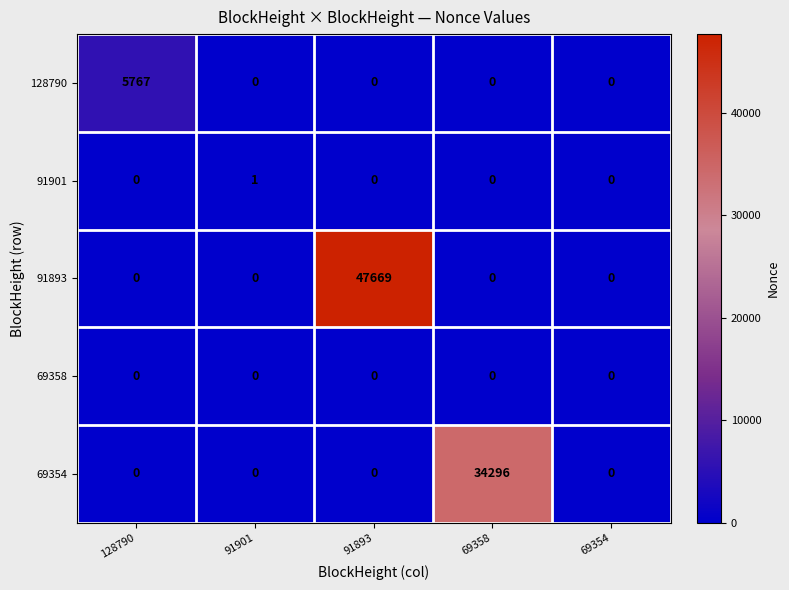

List the series in order of their peak value, lowest first.

69358, 91901, 128790, 69354, 91893